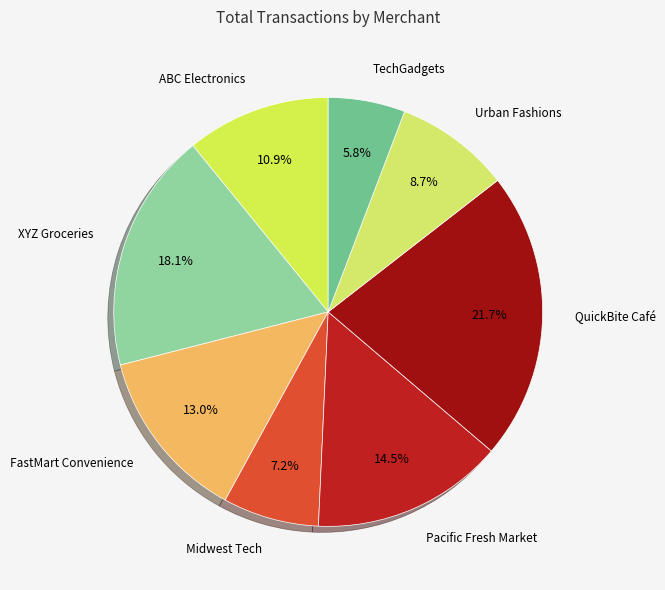

How many slices are in this pie chart?

8